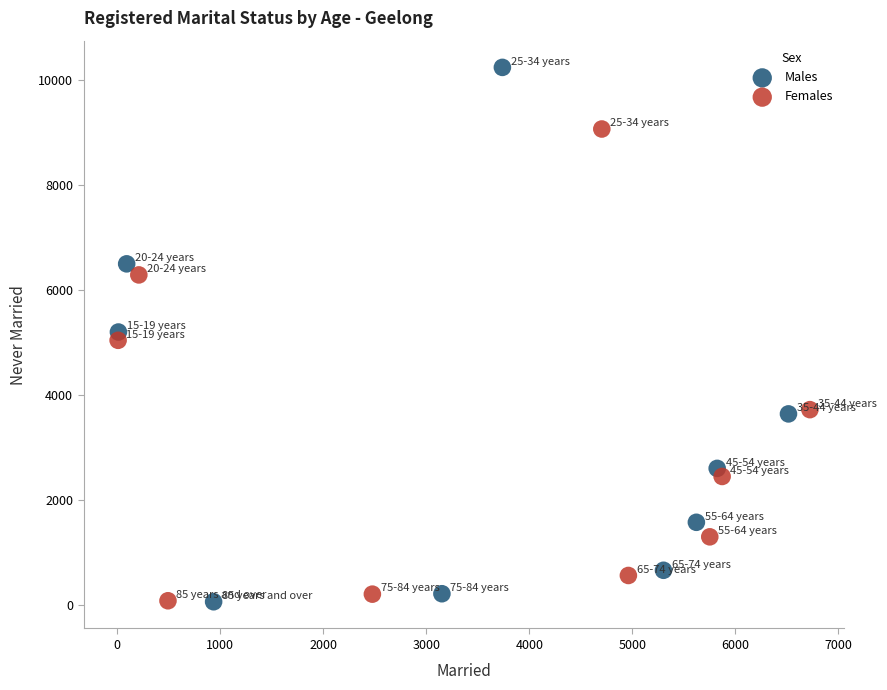

Which series contains the highest Y value?

Males